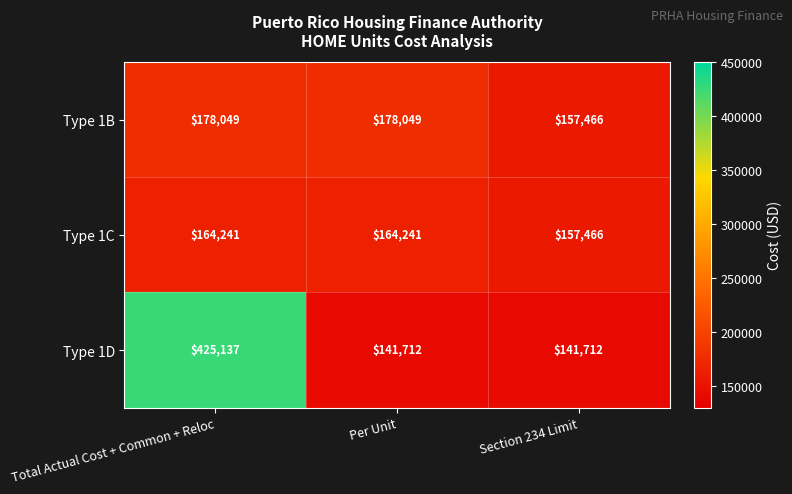

The value of Type 1C at Total Actual Cost + Common + Reloc is 164241. True or false?

True